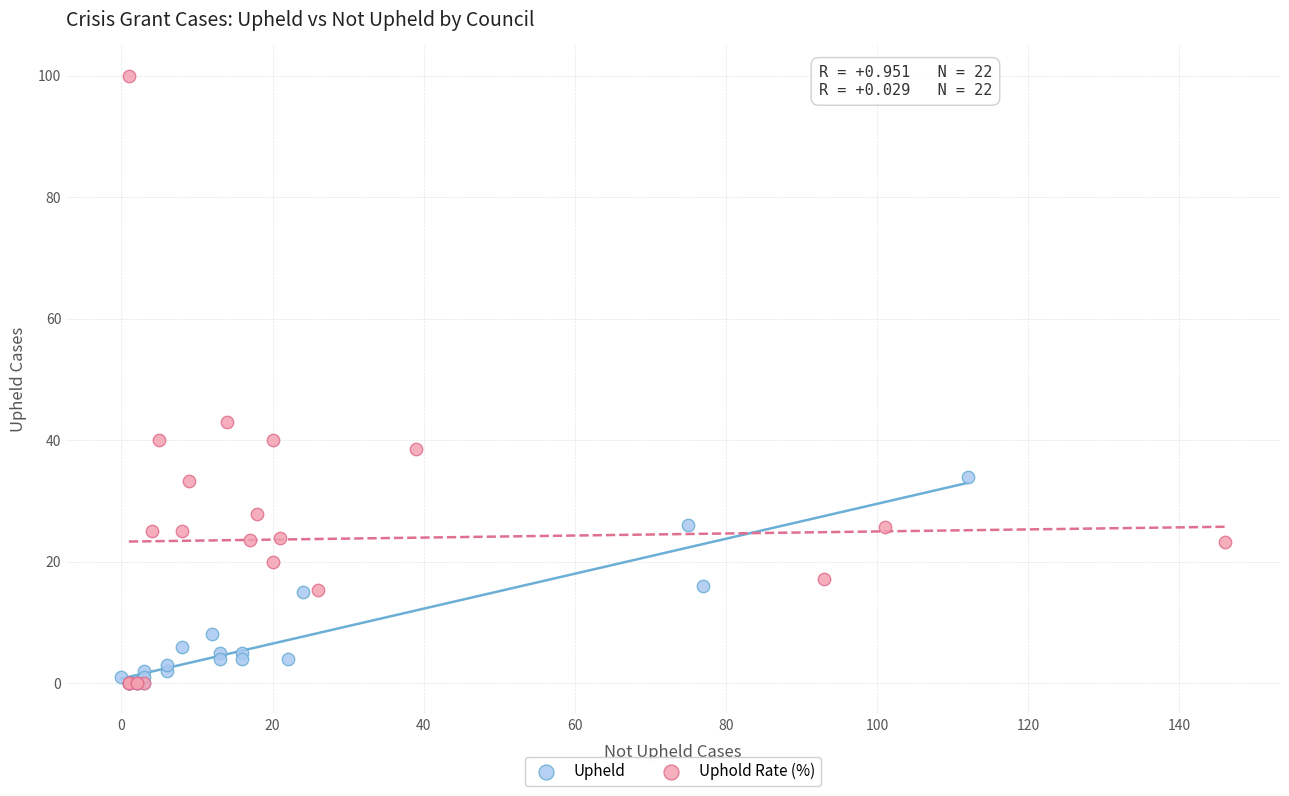

Which series reaches the maximum Y coordinate?

Uphold Rate (%)